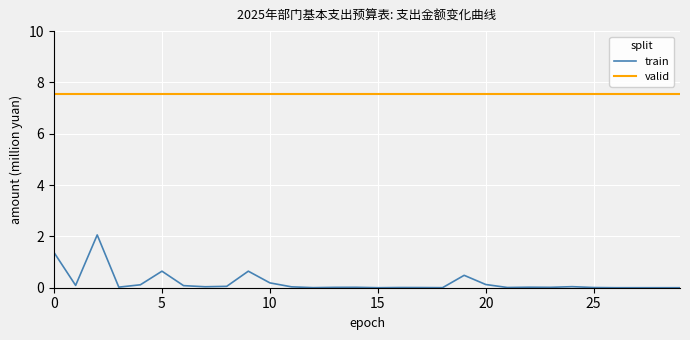

What is the highest value of the valid series?

7.6